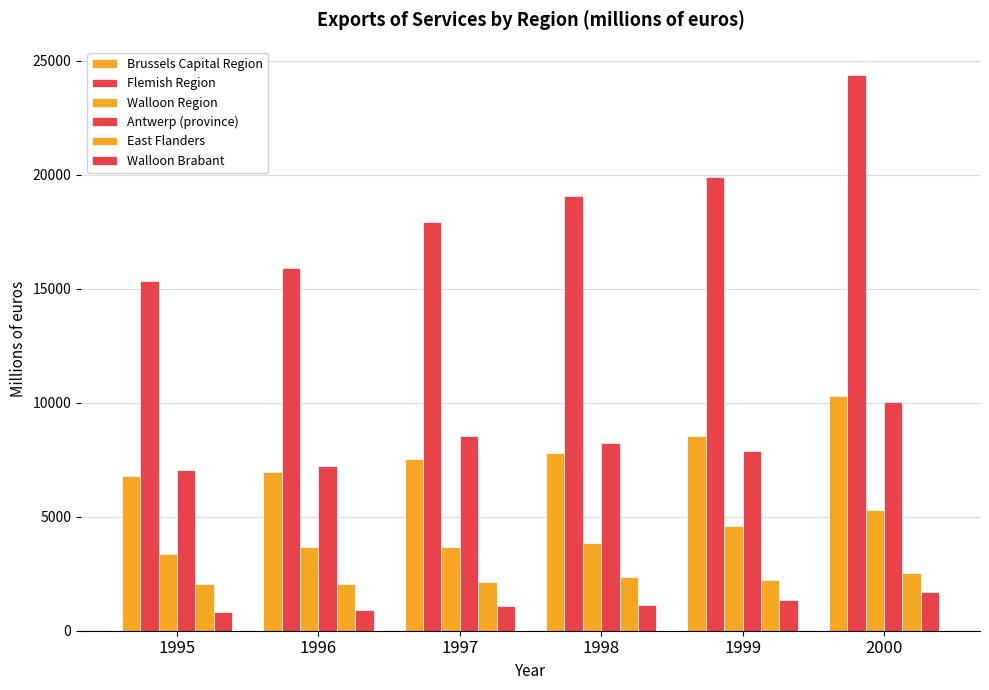

Are the bars horizontal?

No